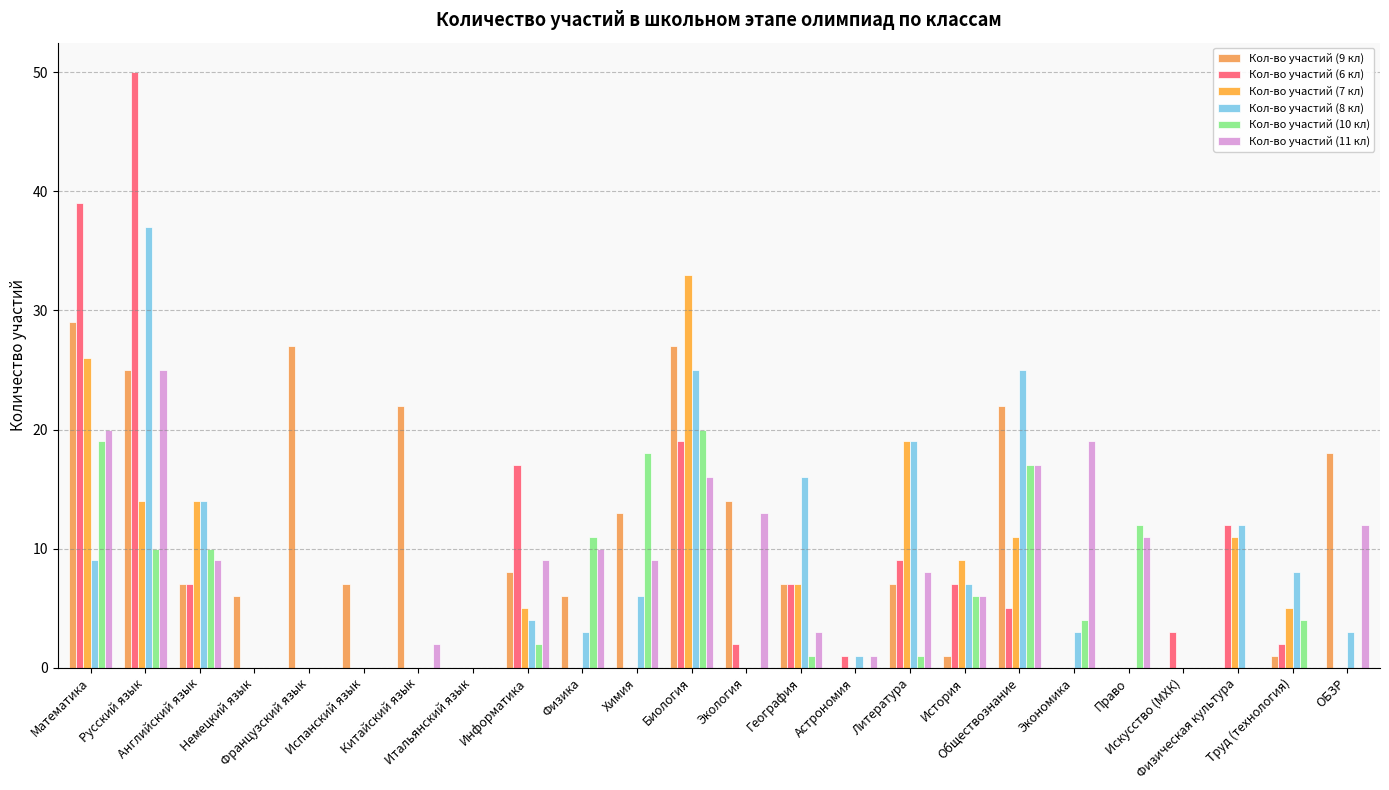

True or false: Кол-во участий (6 кл) has a value of 3 at Труд (технология).

False